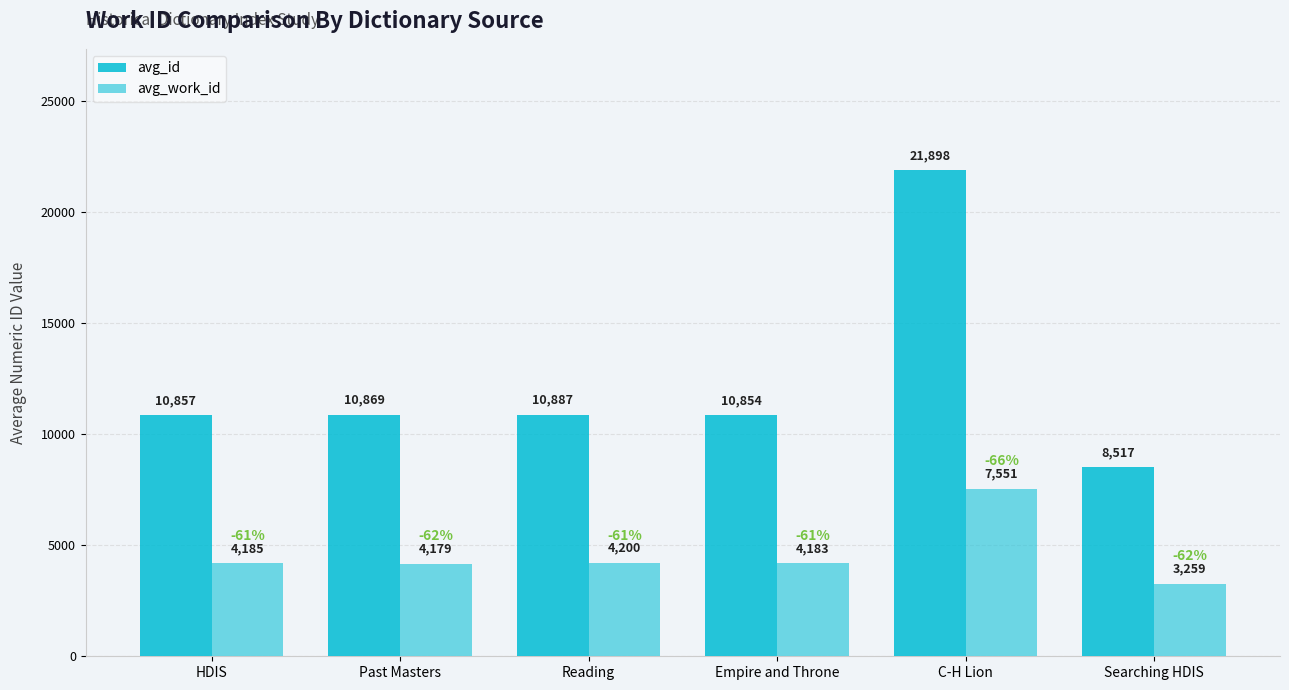

What is the value of the avg_work_id bar at the 1st from the left?

4185